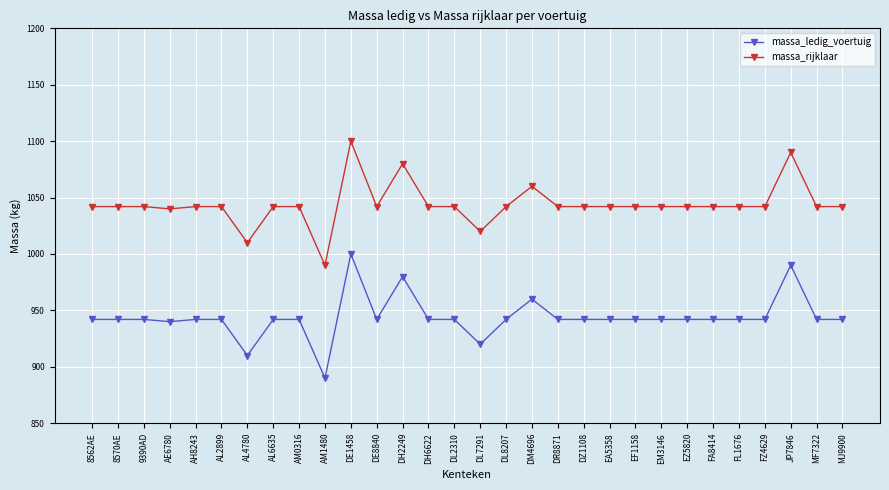

Reading right to left, list all the values displayed in this chart.

massa_ledig_voertuig: 942	942	990	942	942	942	942	942	942	942	942	942	960	942	920	942	942	980	942	1000	890	942	942	910	942	942	940	942	942	942
massa_rijklaar: 1042	1042	1090	1042	1042	1042	1042	1042	1042	1042	1042	1042	1060	1042	1020	1042	1042	1080	1042	1100	990	1042	1042	1010	1042	1042	1040	1042	1042	1042